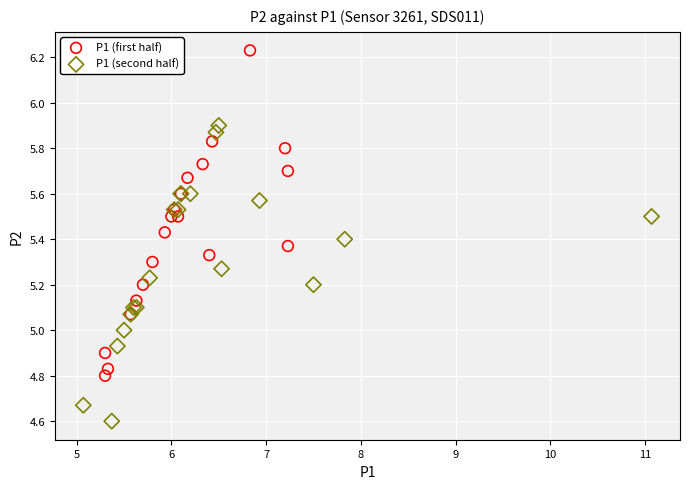

Which series contains the lowest Y value?

P1 (second half)